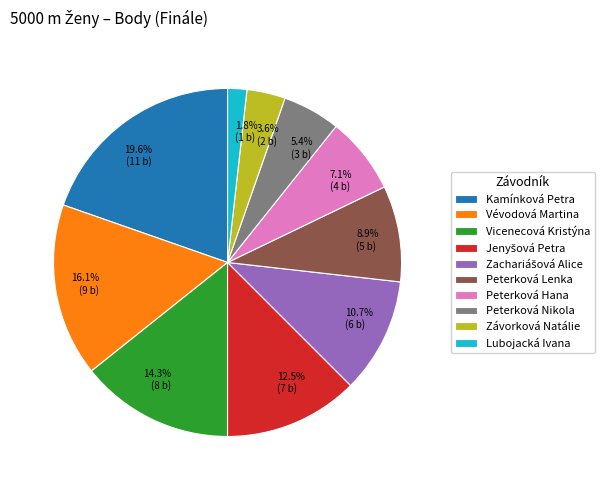

Which has a higher value, Závorková Natálie or Peterková Hana?

Peterková Hana